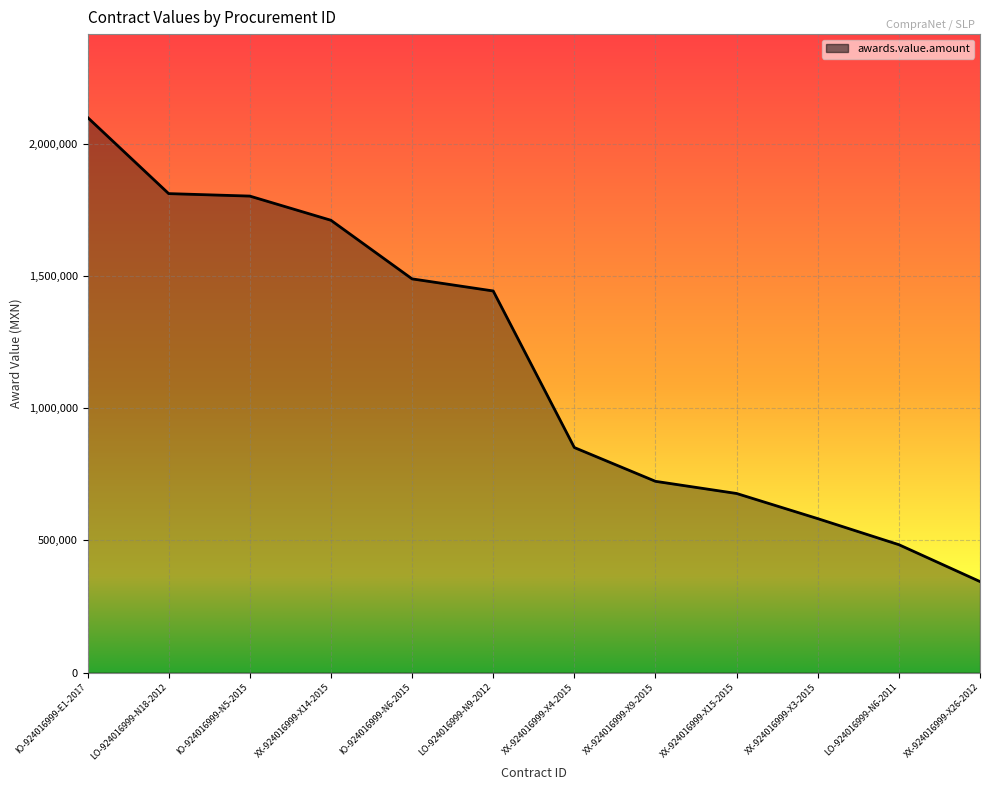

At which category does the chart reach its minimum across all series?

XX-924016999-X26-2012